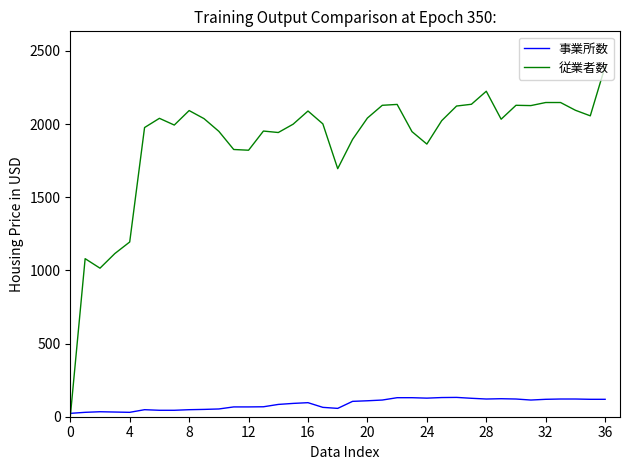

Which series has the widest spread of values?

従業者数